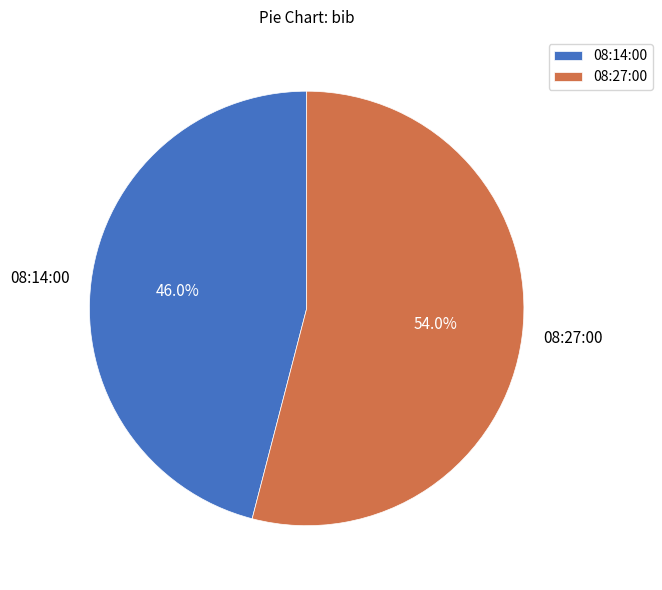

Is it true that 08:27:00 is 39% of the pie?

False